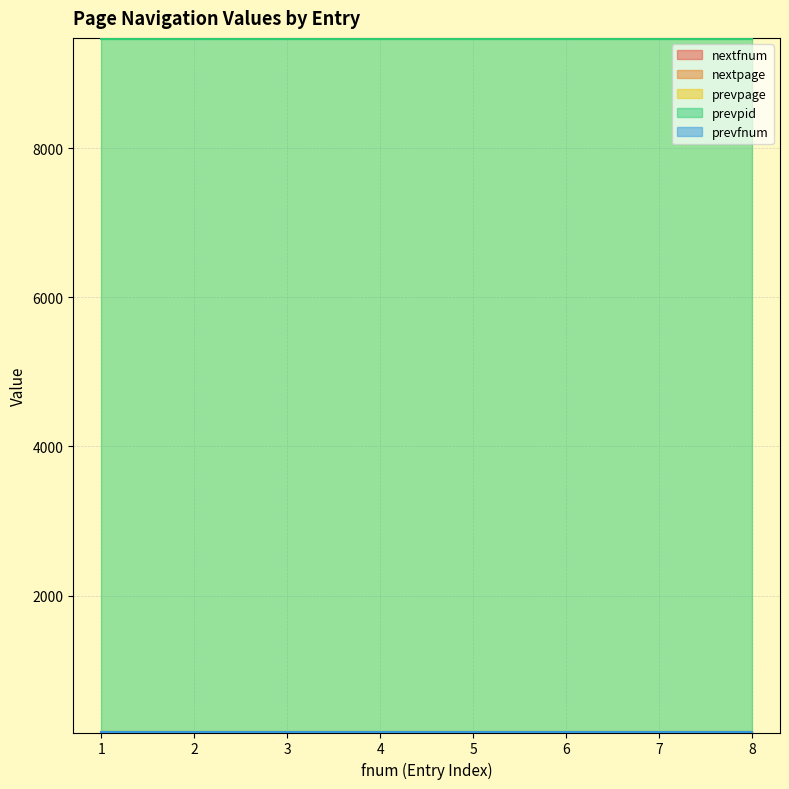

How many data points does each series have?

8